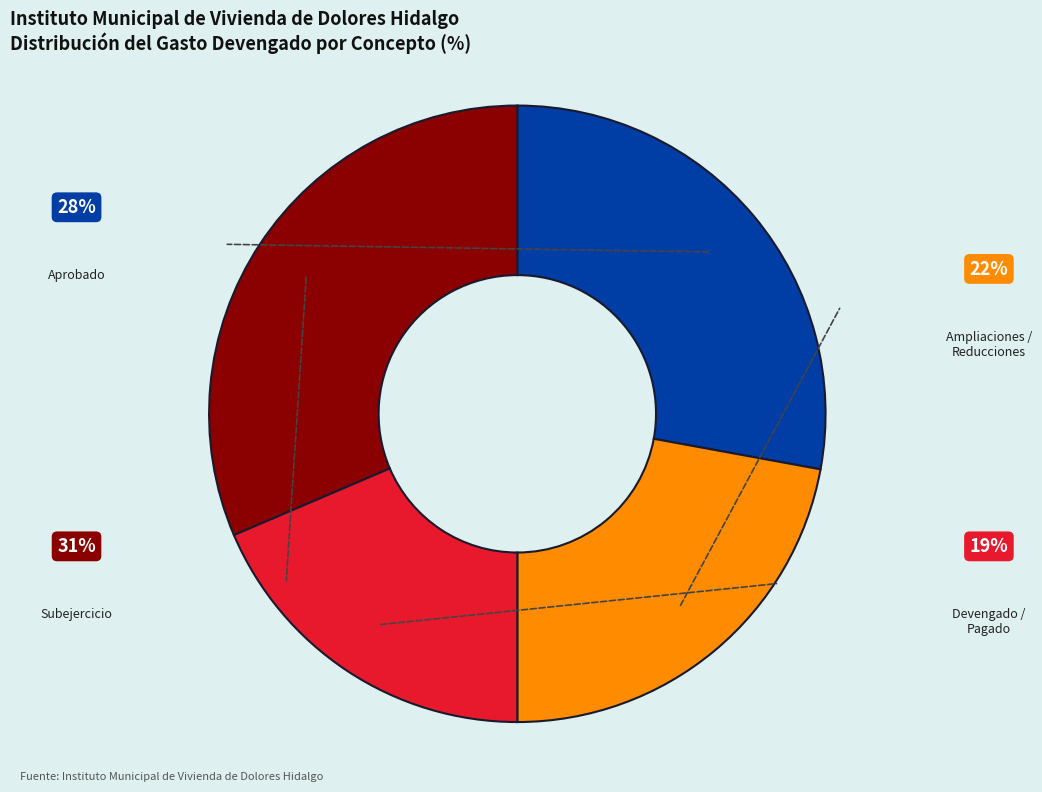

Does any single category account for the majority?

No